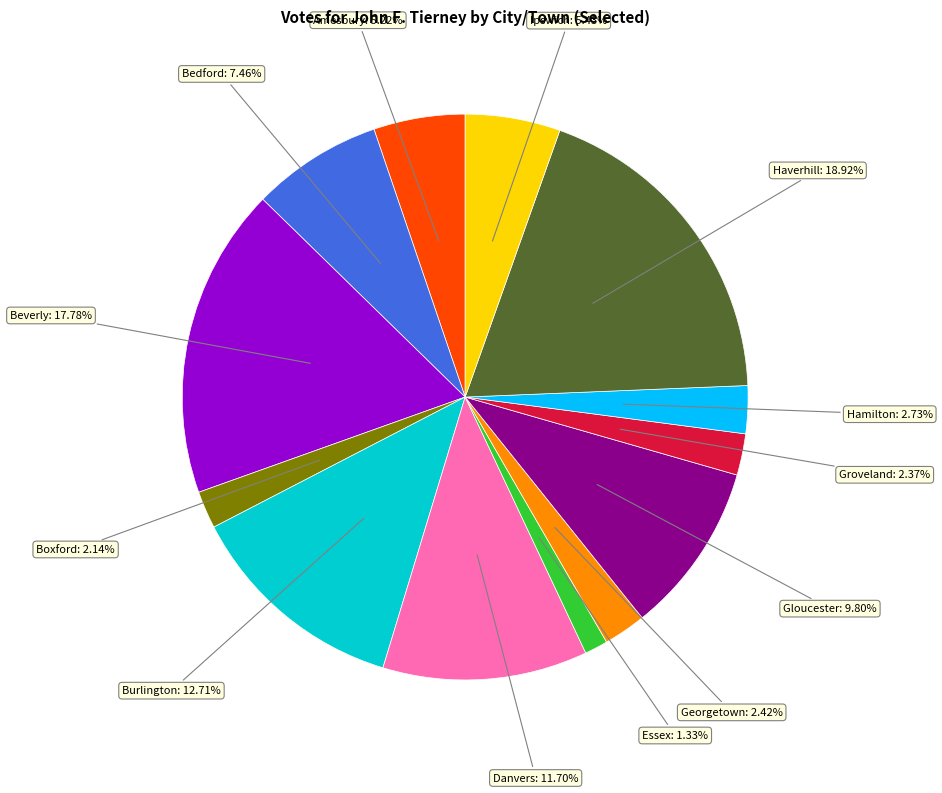

To the nearest percent, what is the combined percentage of Haverhill and Essex?

20%